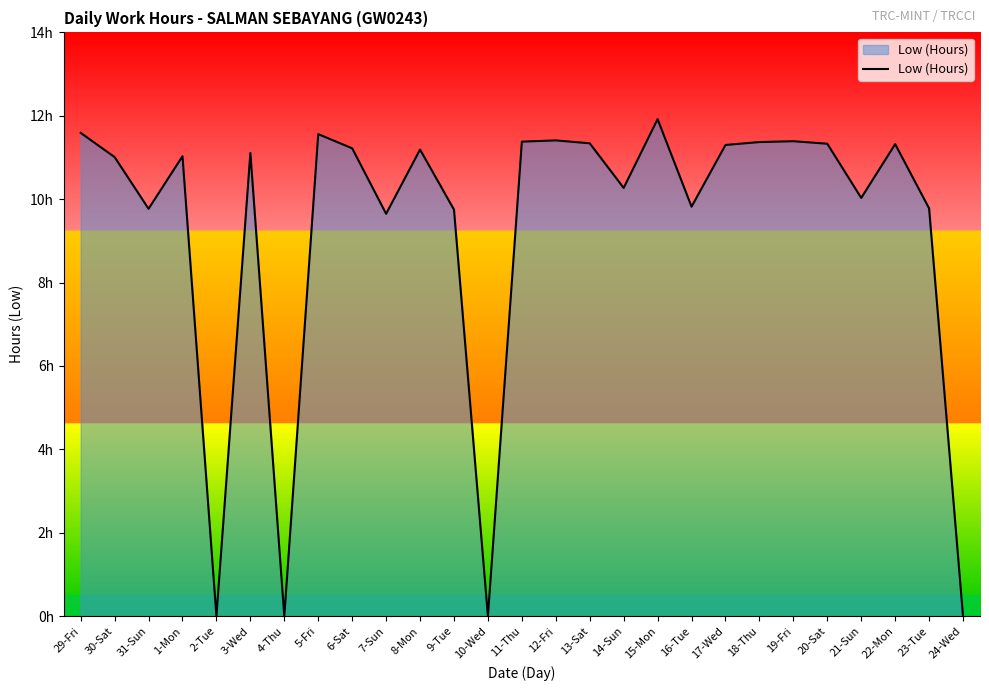

Where is the first local maximum?

1-Mon